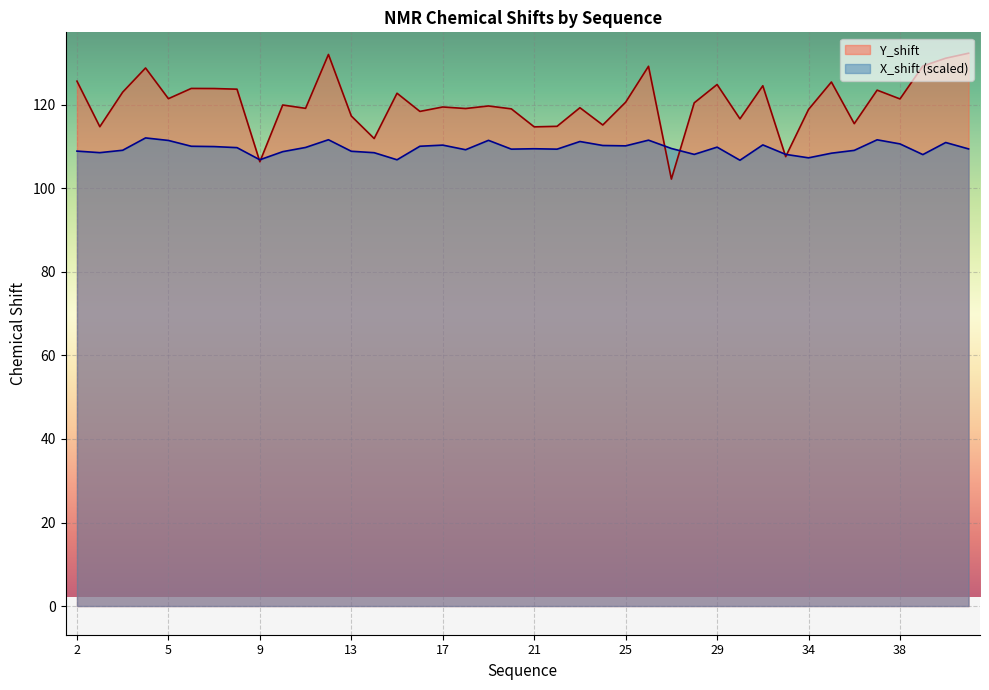

Reading right to left, transcribe all the data shown in this chart.

Y_shift: 41=132.4	40=131.2	39=129.3	38=121.4	37=123.5	36=115.5	35=125.5	34=118.9	33=107.6	31=124.6	30=116.7	29=124.9	28=120.5	27=102.2	26=129.3	25=120.7	24=115.2	23=119.3	22=114.9	21=114.7	20=119.1	19=119.8	18=119.1	17=119.5	16=118.4	15=122.8	14=112.0	13=117.3	12=132.1	11=119.2	10=120.0	9=106.4	8=123.8	7=123.9	6=123.9	5=121.5	4=128.8	4=123.1	3=114.8	2=125.7
X_shift: 41=109.5	40=111.0	39=108.1	38=110.7	37=111.6	36=109.1	35=108.4	34=107.3	33=108.2	31=110.4	30=106.8	29=109.9	28=108.2	27=109.6	26=111.6	25=110.2	24=110.3	23=111.2	22=109.4	21=109.5	20=109.4	19=111.5	18=109.3	17=110.4	16=110.1	15=106.9	14=108.6	13=108.9	12=111.7	11=109.8	10=108.8	9=106.9	8=109.8	7=110.0	6=110.1	5=111.5	4=112.1	4=109.1	3=108.6	2=108.9